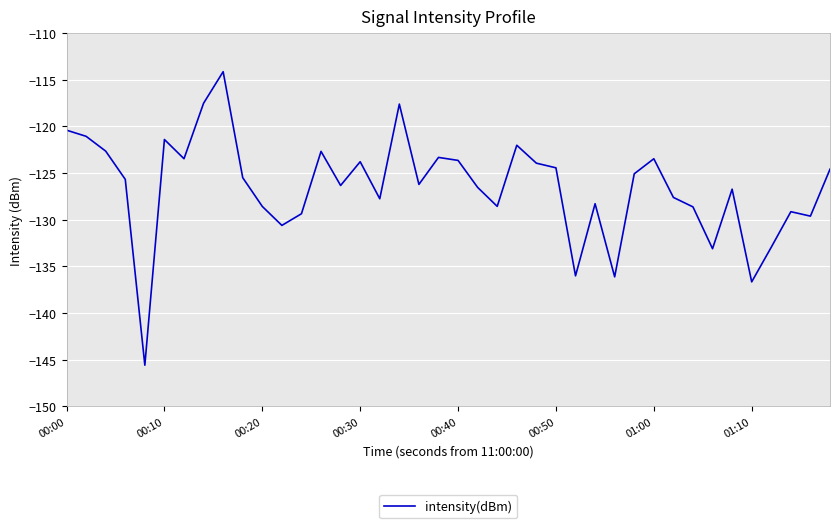

What is the maximum value shown in the chart?

-114.1